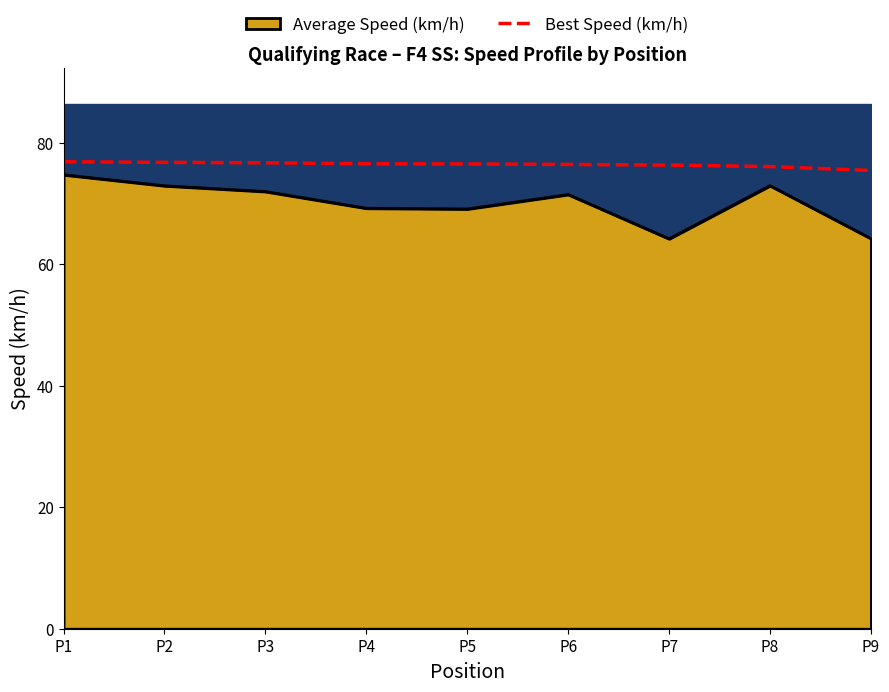

List the labels in order of value, smallest first.

P9, P8, P7, P6, P5, P4, P3, P2, P1